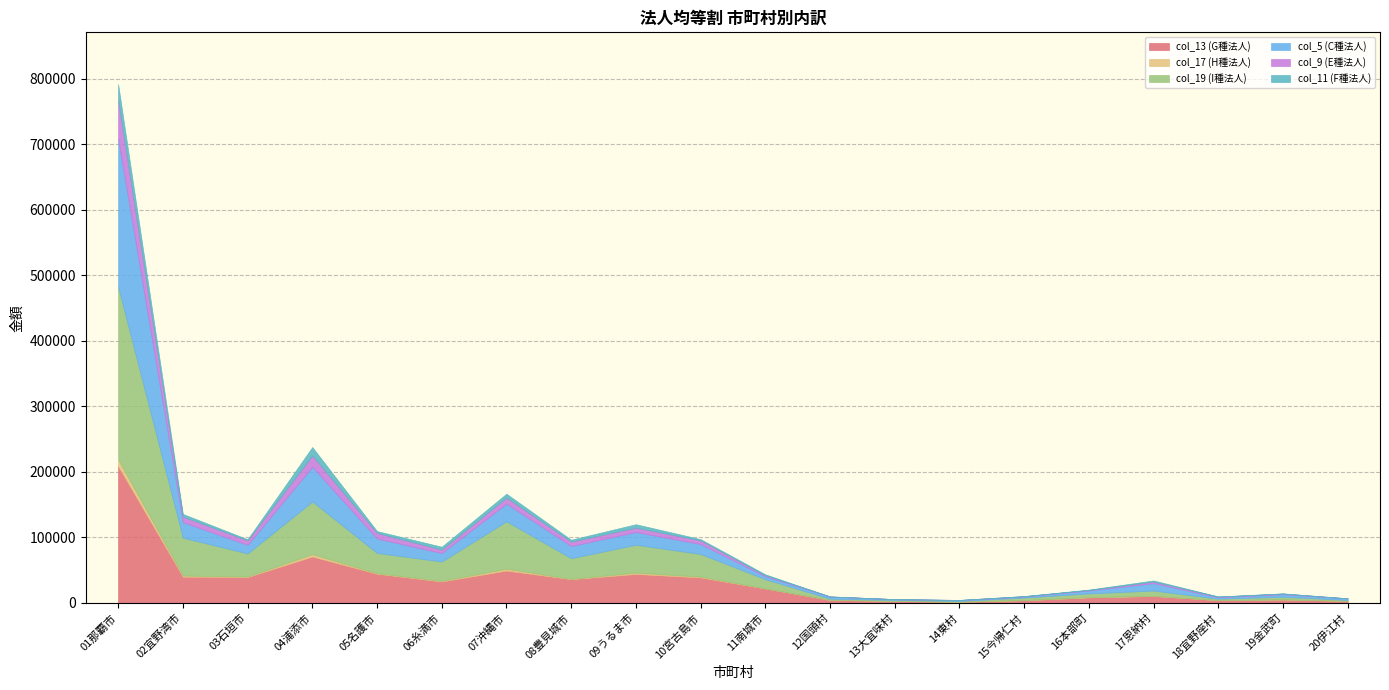

What is the minimum value for col_19 (I種法人)?

1163